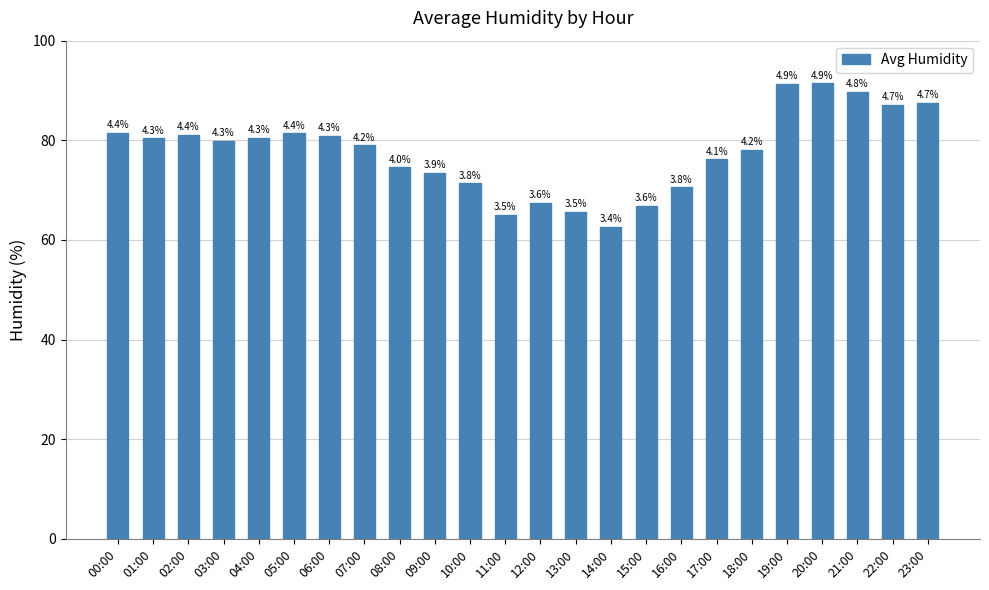

Reading right to left, transcribe all the data shown in this chart.

87.5	87.1	89.7	91.5	91.4	78.1	76.2	70.6	66.9	62.6	65.7	67.5	65.1	71.4	73.5	74.6	79.0	80.9	81.5	80.5	80.0	81.2	80.5	81.5